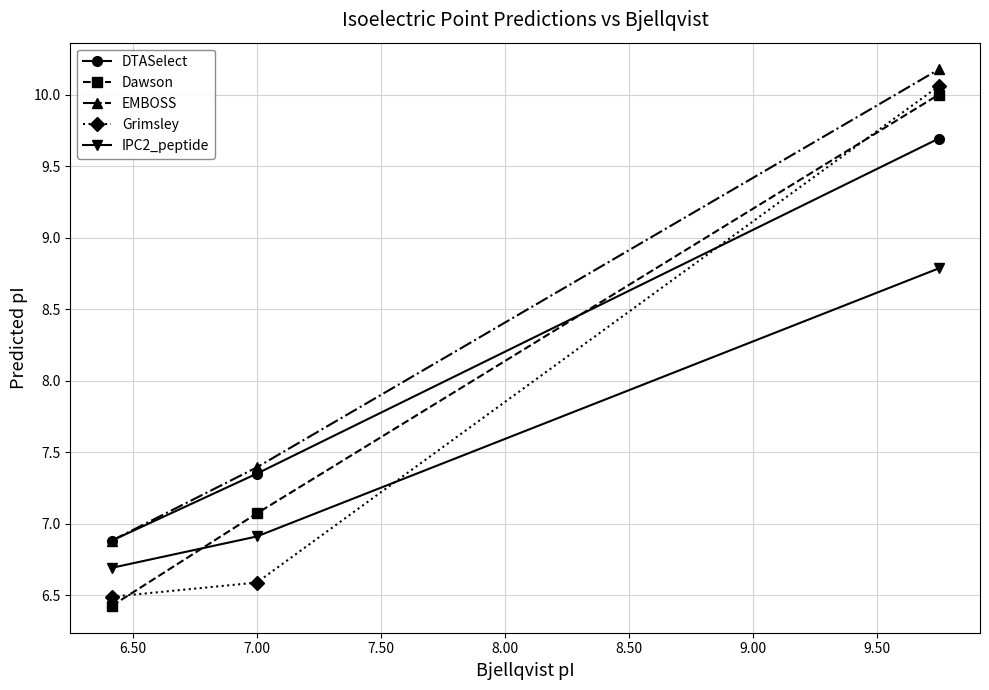

At how many categories does at least one series exceed 7?

2